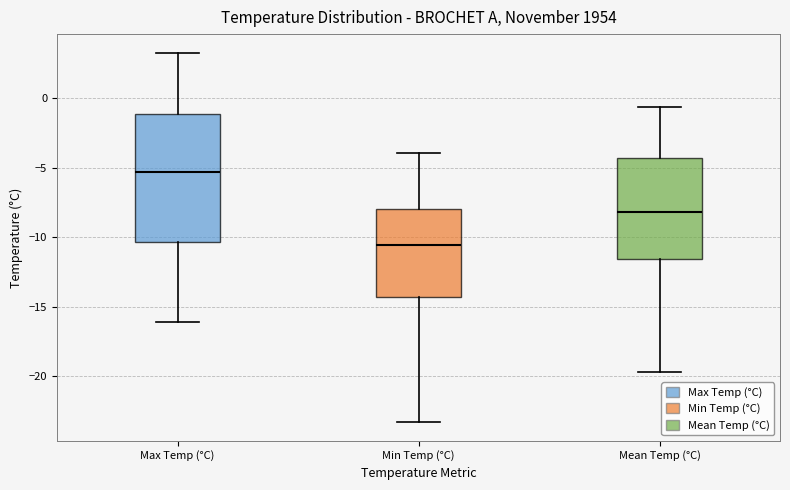

Reading left to right, transcribe this box plot: for each box, give where its median line is, the range the box spans, and where its two whiskers end, as read against the y-axis. The values are not printed on the chart, so give them approximately, as read against the axis.

Max Temp (°C): median -5.5, box -10.5 to -1.0, whiskers -16.0 to 3.5
Min Temp (°C): median -10.5, box -14.5 to -8.0, whiskers -23.5 to -4.0
Mean Temp (°C): median -8.0, box -11.5 to -4.5, whiskers -19.5 to -0.5